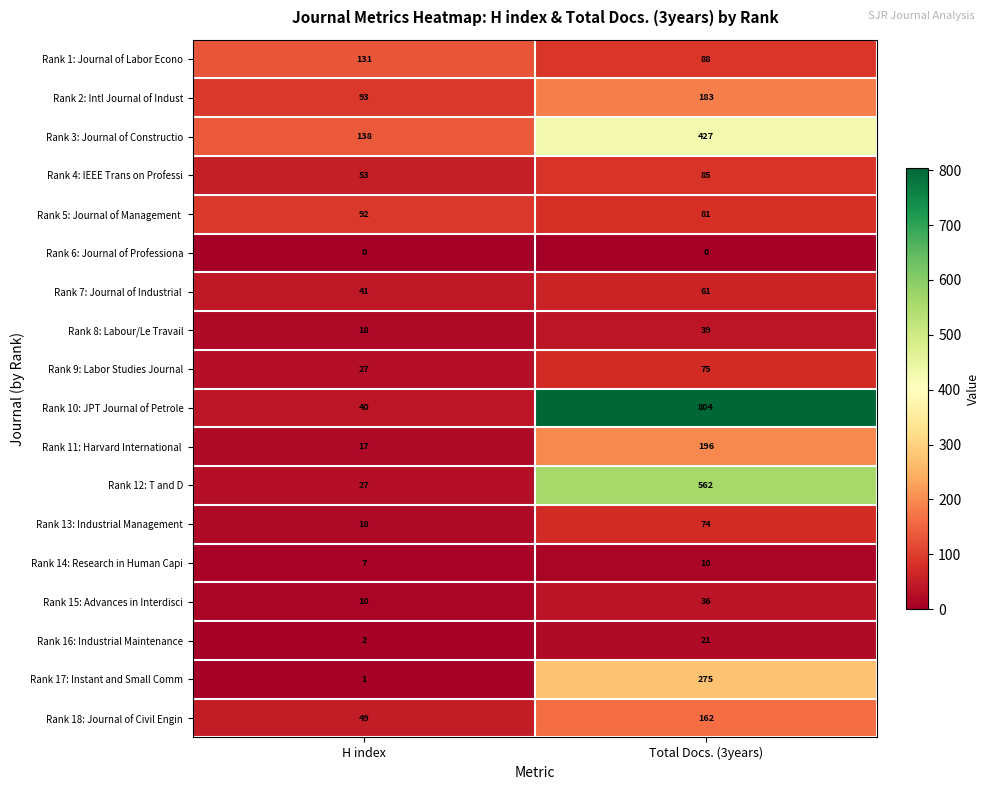

List the labels in order of Rank 15: Advances in Interdisci value, smallest first.

H index, Total Docs. (3years)